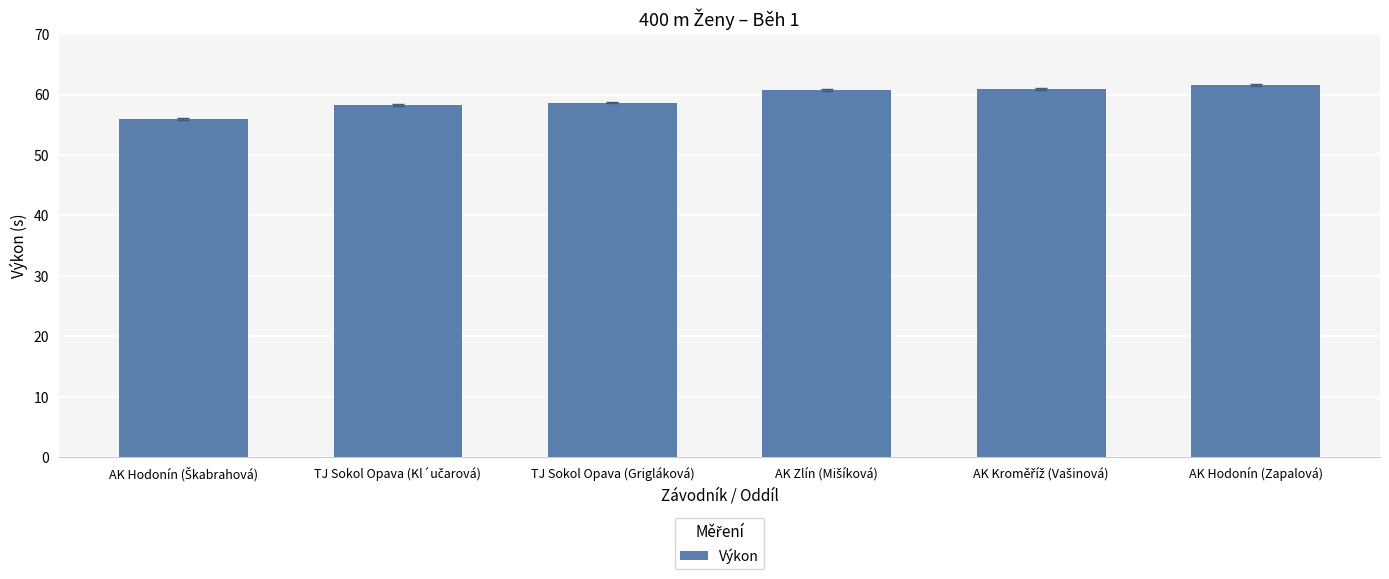

What is the minimum value shown in the chart?

55.9